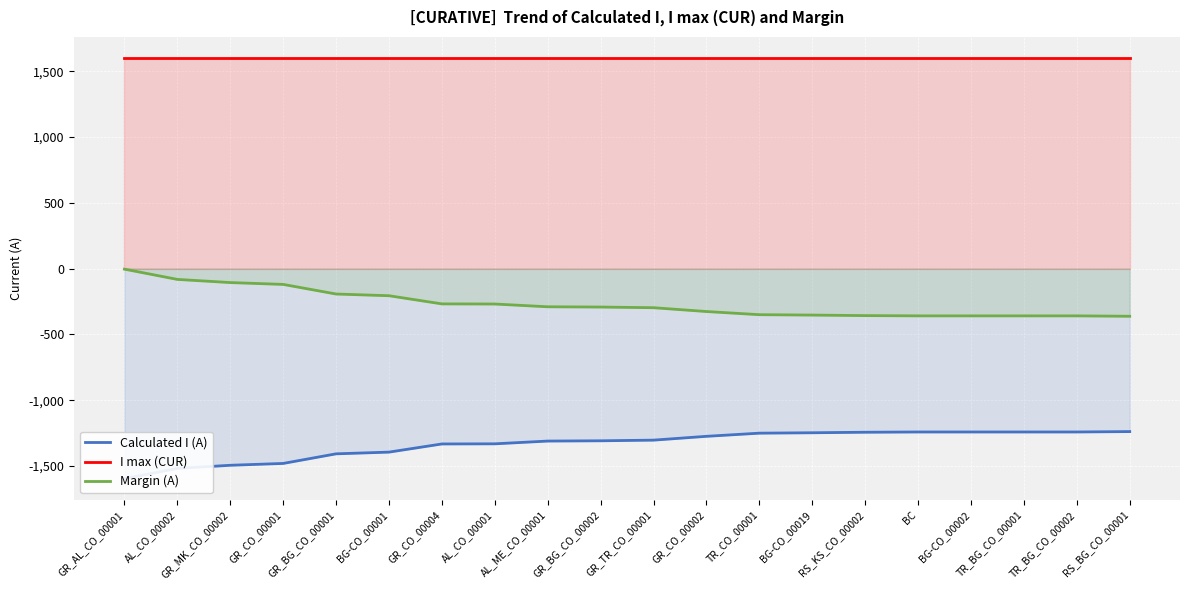

What is the sum of all Calculated I (A) values?

-26689